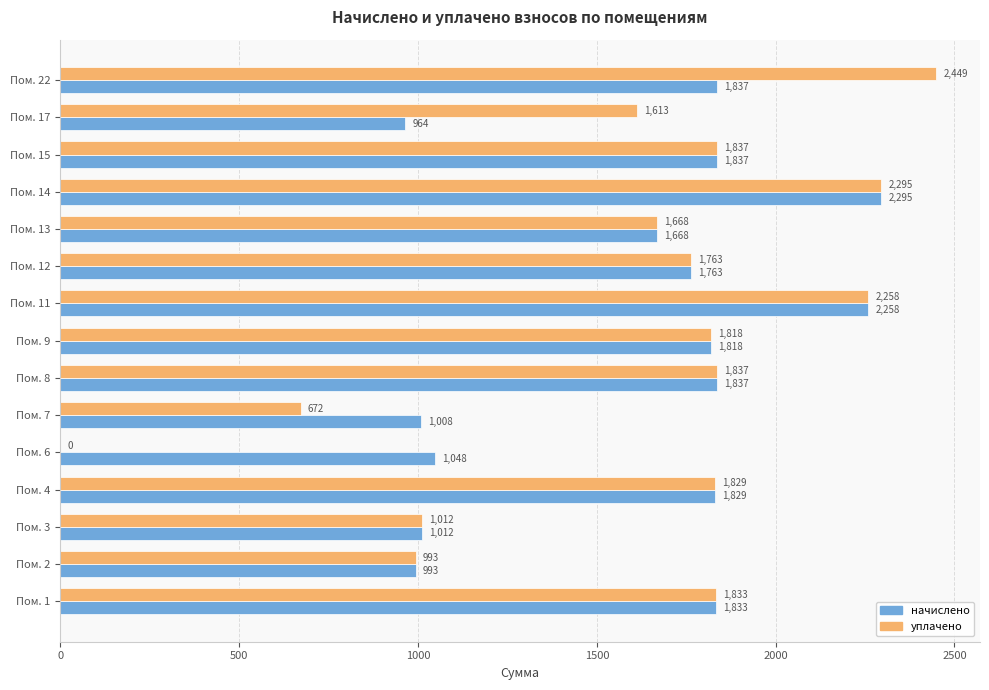

Between Пом. 7 and Пом. 15, which series saw the biggest shift?

уплачено